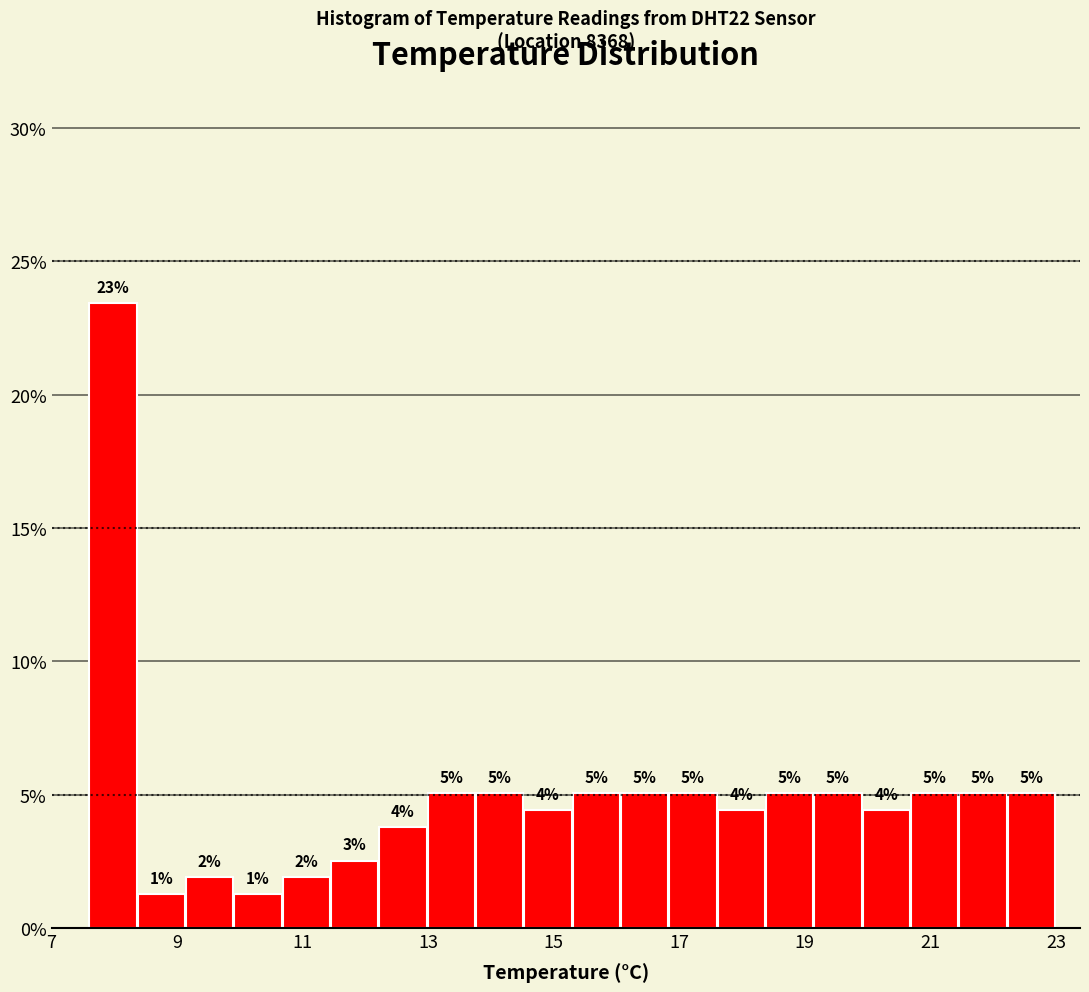

Around what value on the x-axis is the tallest bar? Give the approximate position of its centre, as read against the axis.

8.0